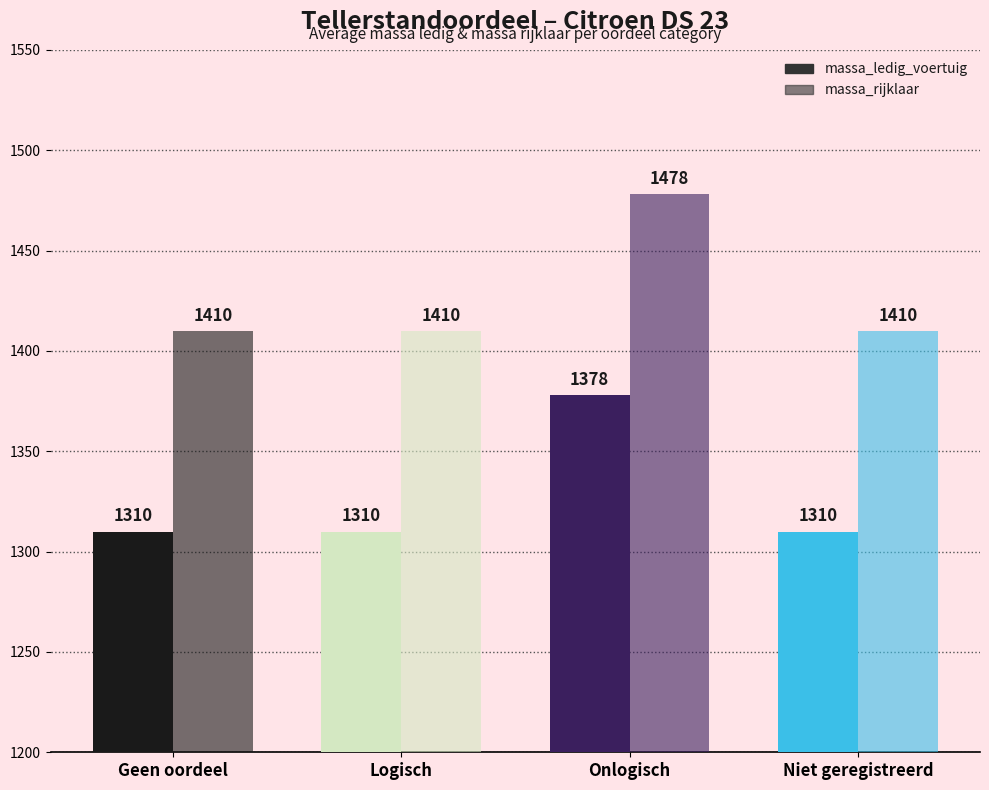

The massa_rijklaar series shows 1410 at Logisch. True or false?

True